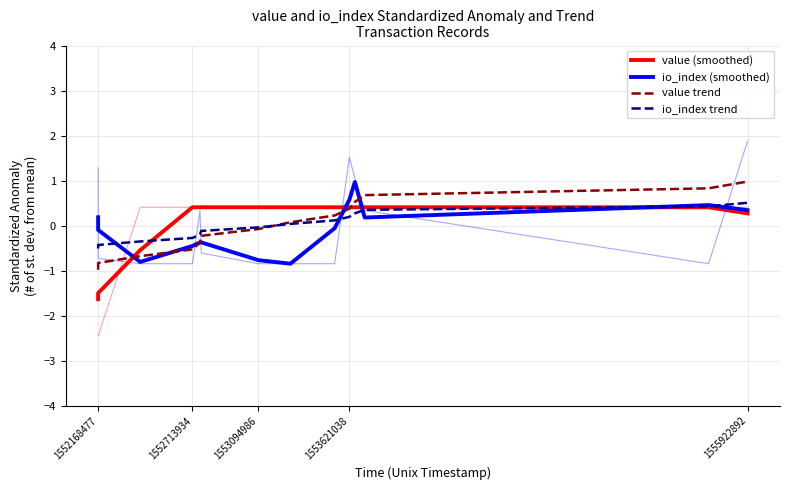

What is the smallest value displayed?

-1.6